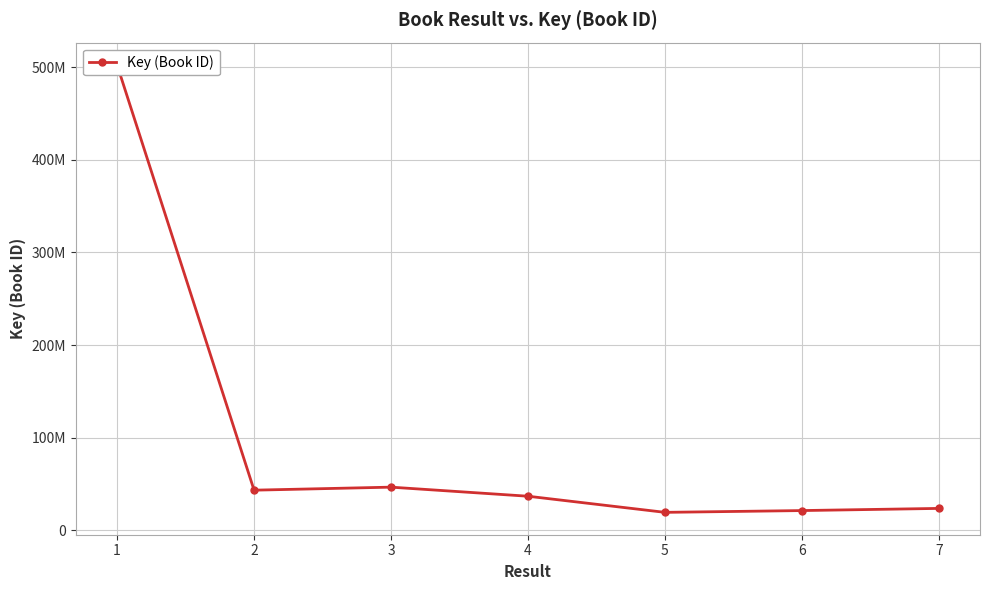

Reading left to right, what are all the values shown in this chart?

1=502507767	2=43209288	3=46476499	4=36669978	5=19248080	6=21178124	7=23510295